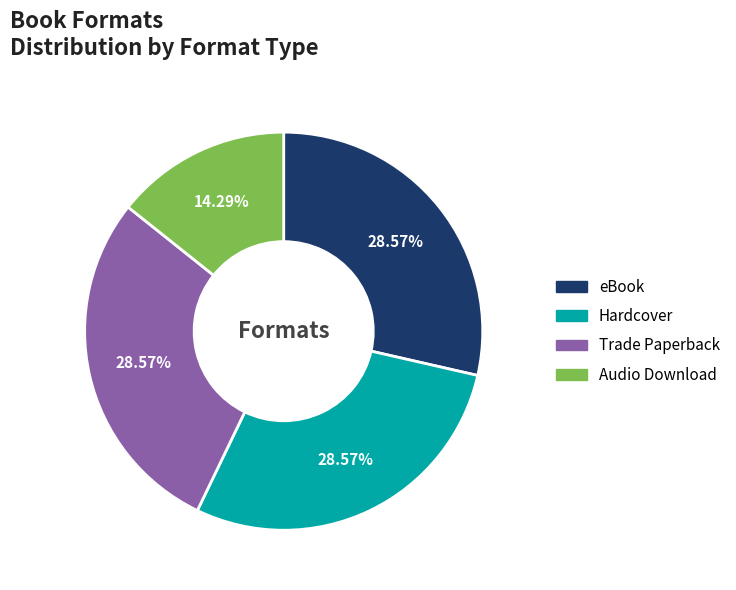

Combined, do eBook and Audio Download account for over 50%?

No